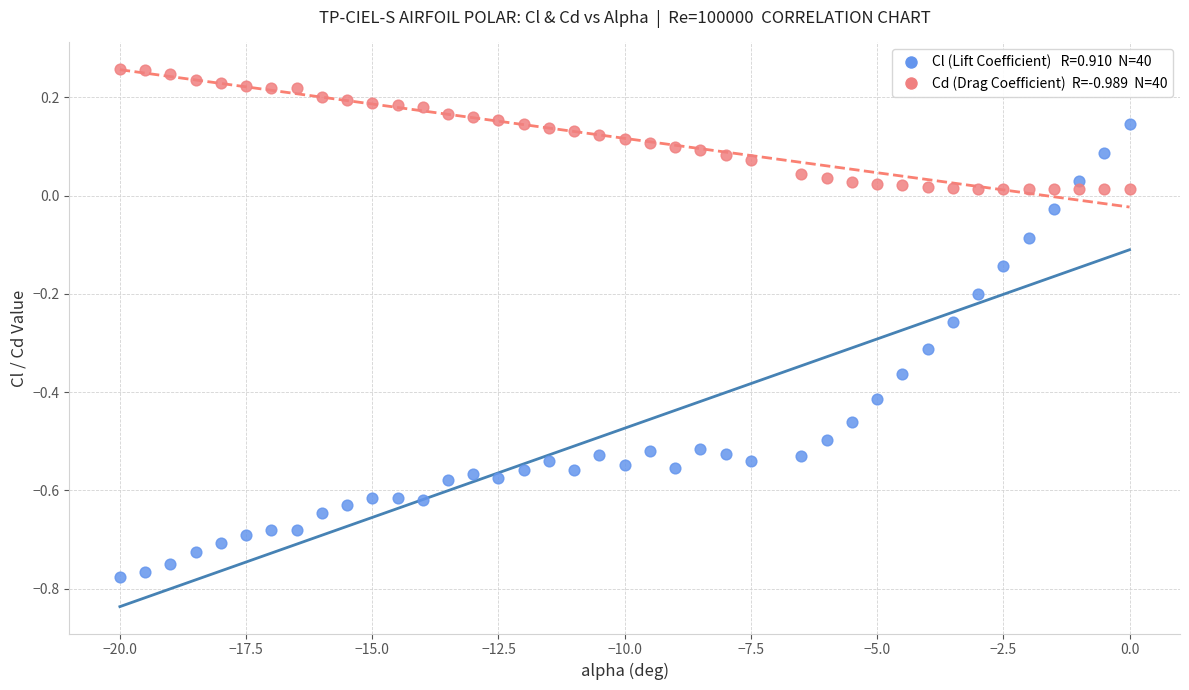

Across all data points, what is the range of Y values (max minus min)?

1.0